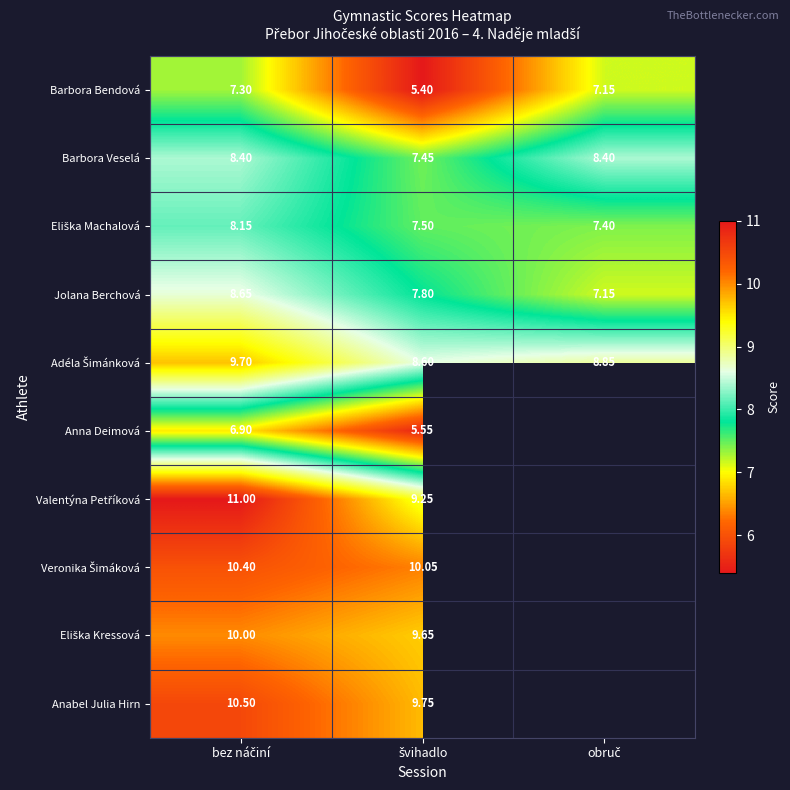

Where is Anna Deimová nearest to the value 6?

švihadlo